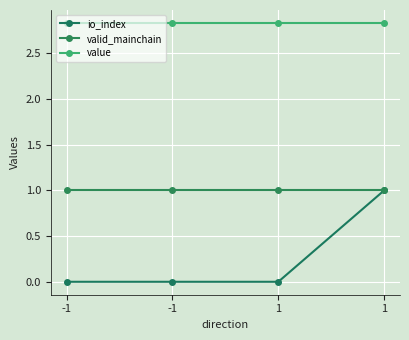

Reading right to left, extract all data points from this chart.

io_index: 1=1.0	1=0.0	-1=0.0	-1=0.0
valid_mainchain: 1=1.0	1=1.0	-1=1.0	-1=1.0
value: 1=2.8	1=2.8	-1=2.8	-1=2.8